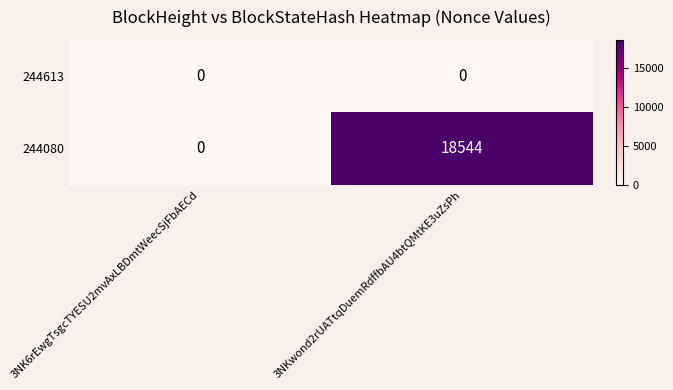

Rank the series by their maximum value, from highest to lowest.

244080, 244613